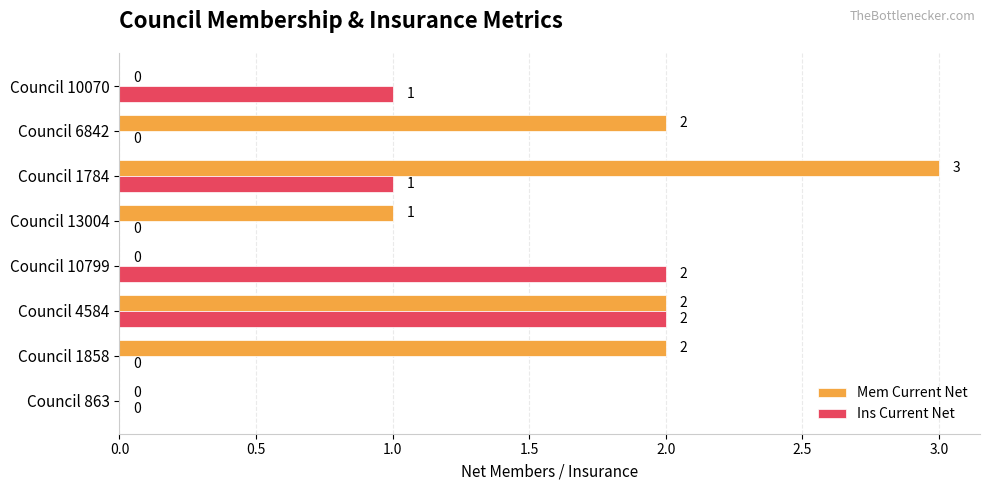

What is the sum of all Mem Current Net values?

10